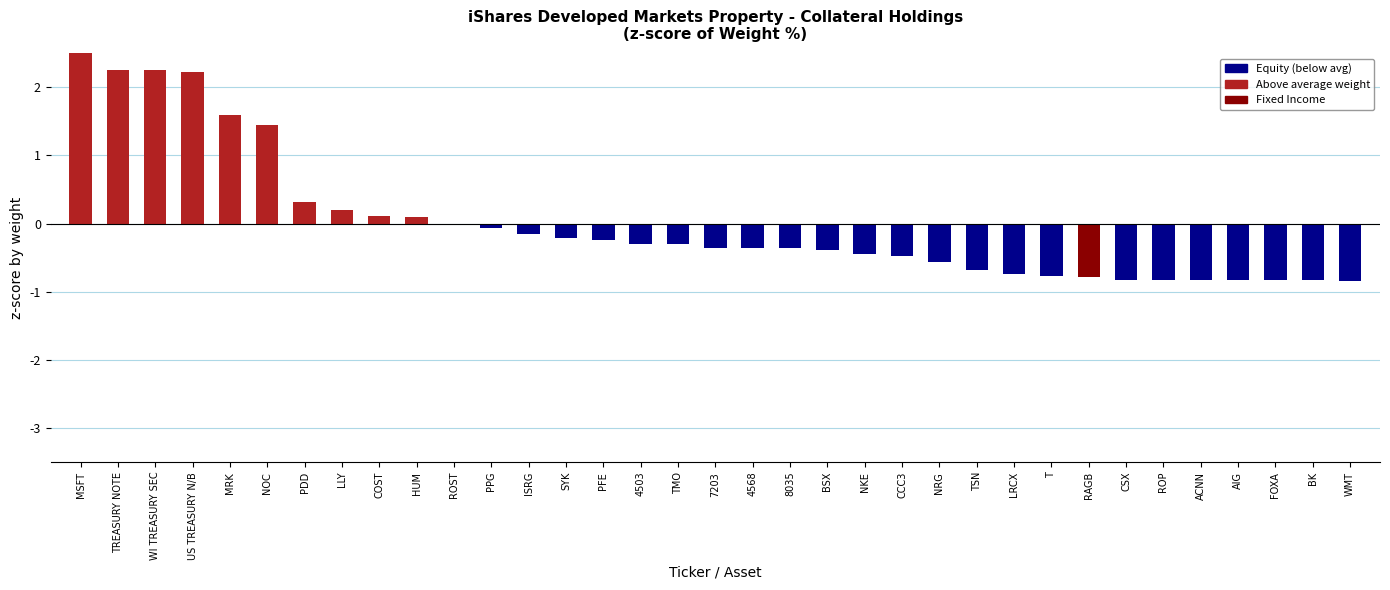

What is the sum of the values at 7203 and TSN?

-1.0